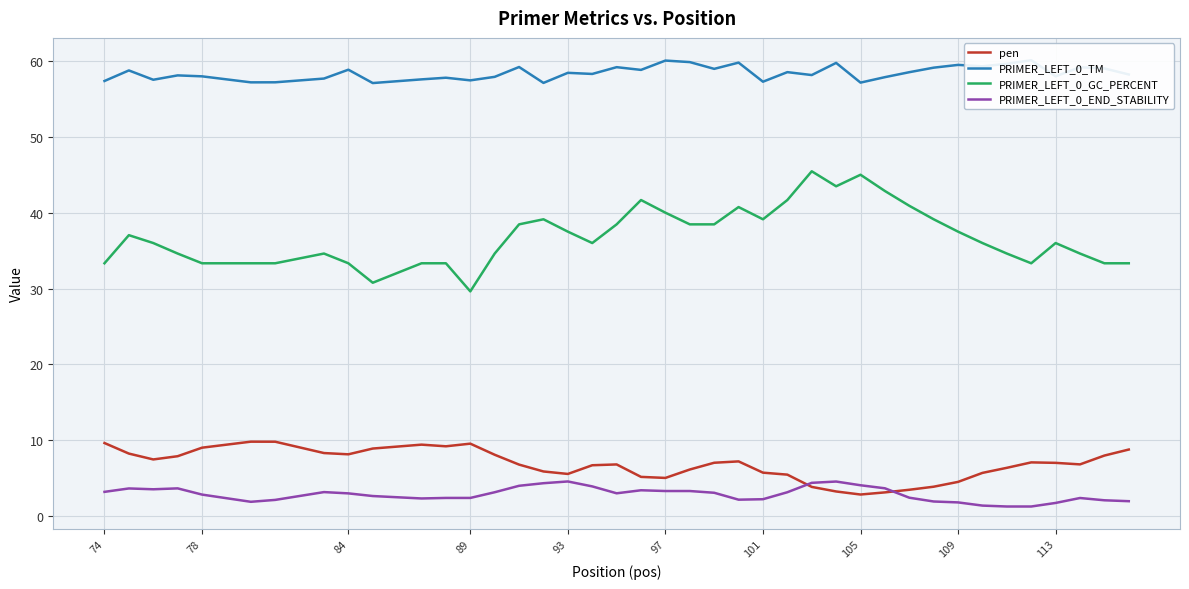

What is the minimum value for PRIMER_LEFT_0_GC_PERCENT?

29.6